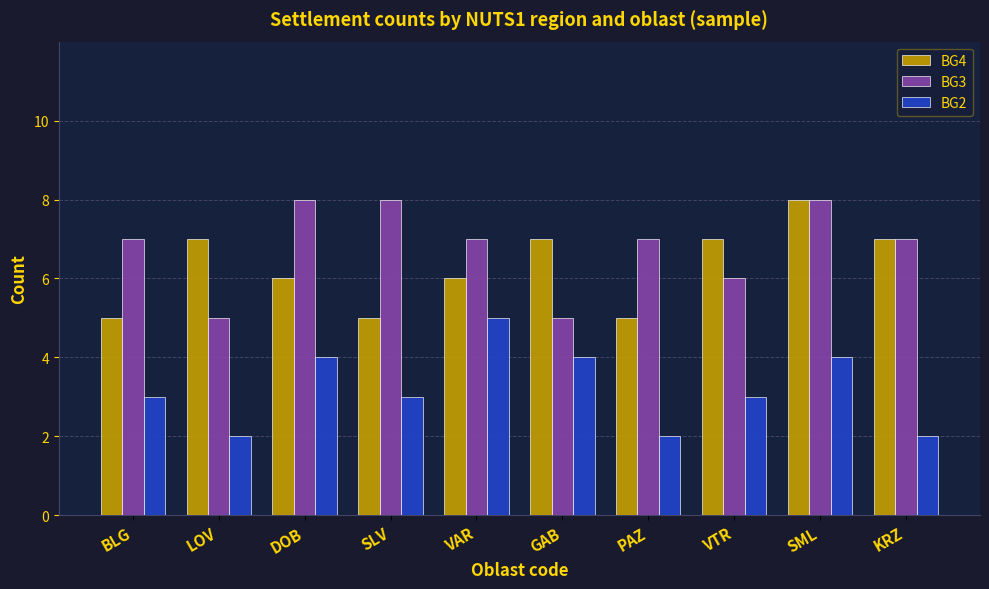

What is the maximum value shown in the chart?

8